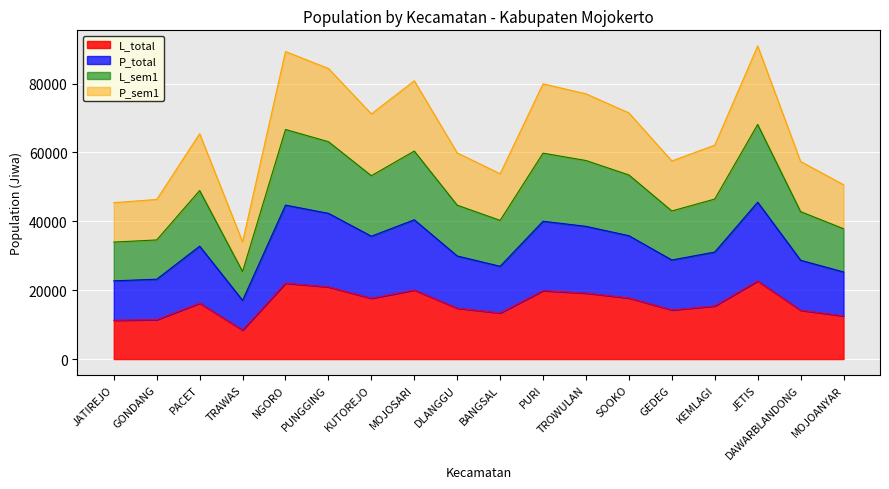

Count the number of categories in the chart.

18